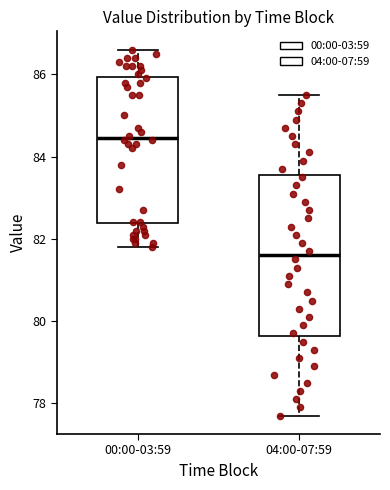

Where does the lower whisker of the box for 04:00-07:59 end on the y-axis? The values are not printed on the chart, so give them approximately, as read against the axis.

77.8